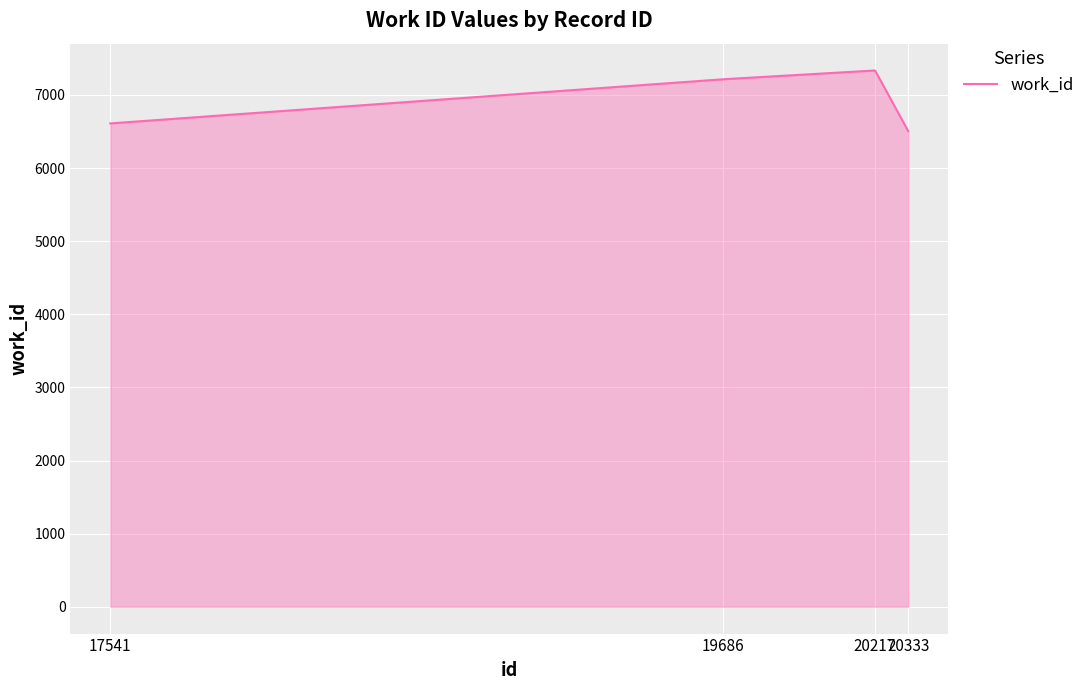

Reading right to left, list all the values displayed in this chart.

20333=6506	20217=7335	19686=7215	17541=6611